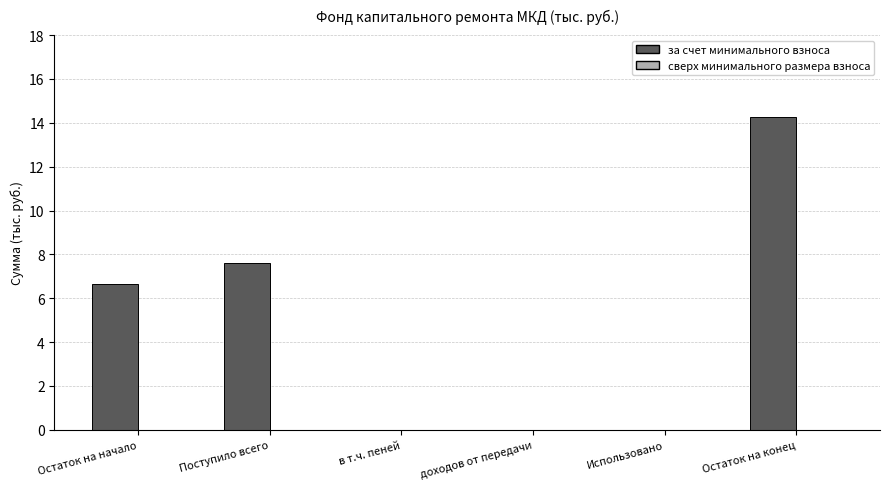

Where does the data first go above 6?

Остаток на начало